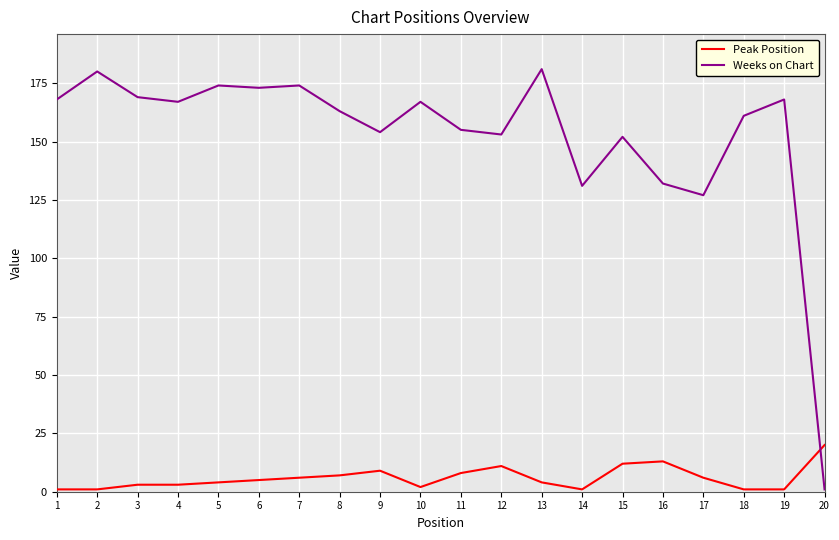

Where is the first local minimum for Weeks on Chart?

4